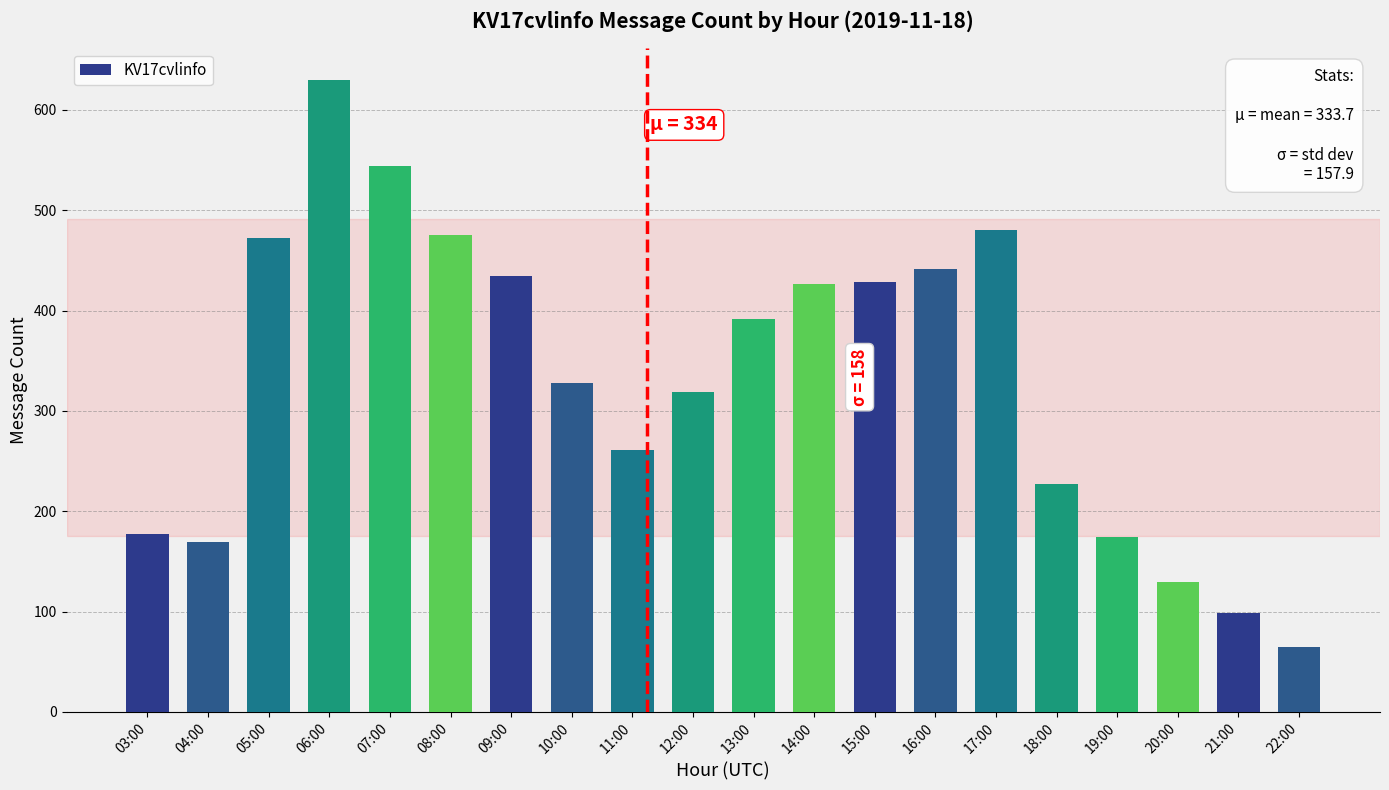

What is the difference between the second highest and minimum values?

479